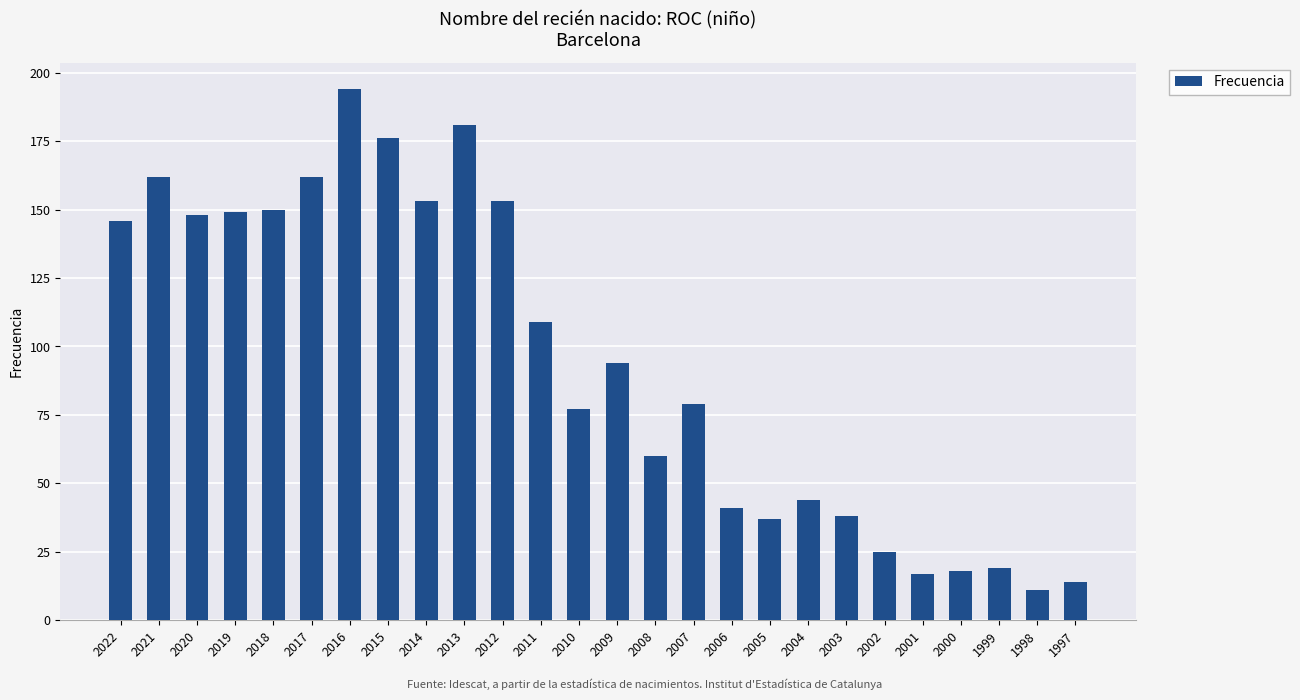

Which has a higher value, 2011 or 1998?

2011